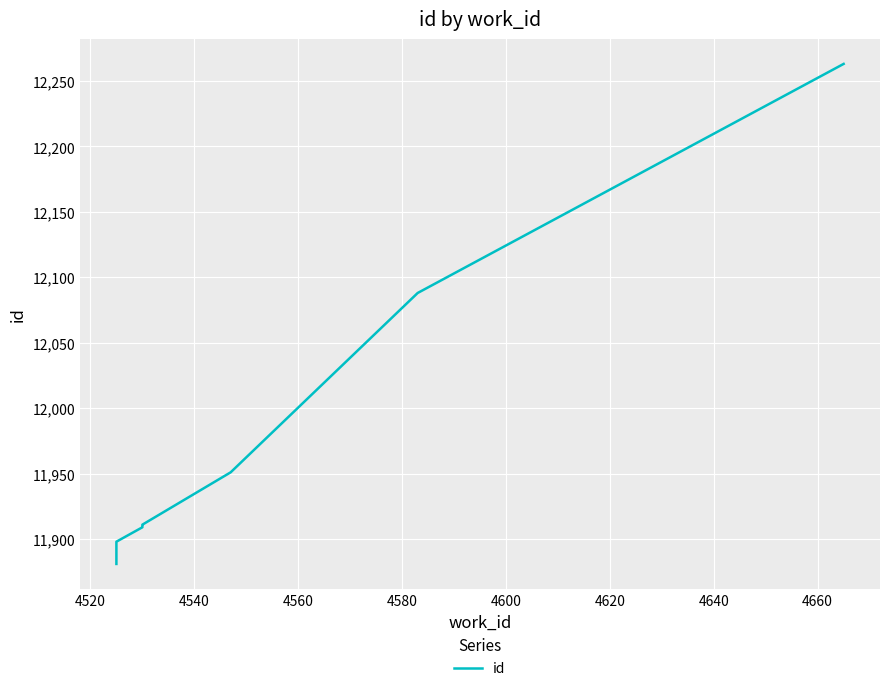

Is it true that the value at 4560 is 16760?

False